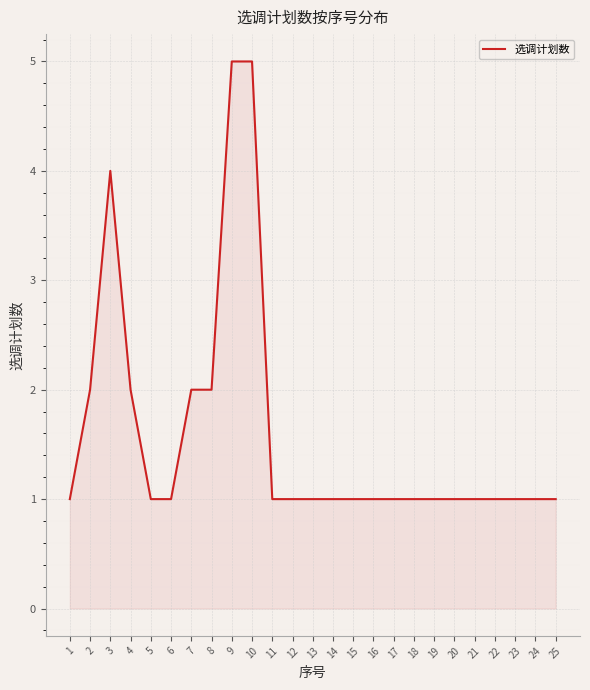

Which has a higher value, 10 or 2?

10